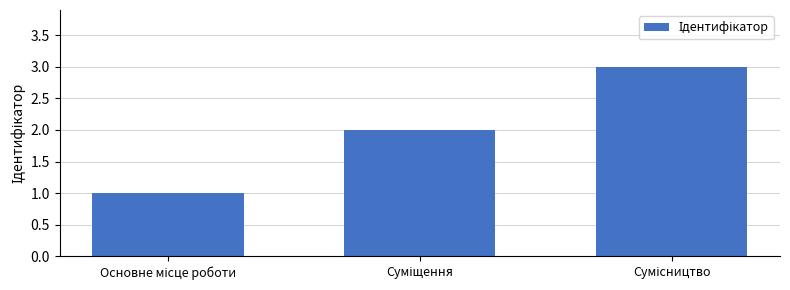

What is the sum of all values?

6